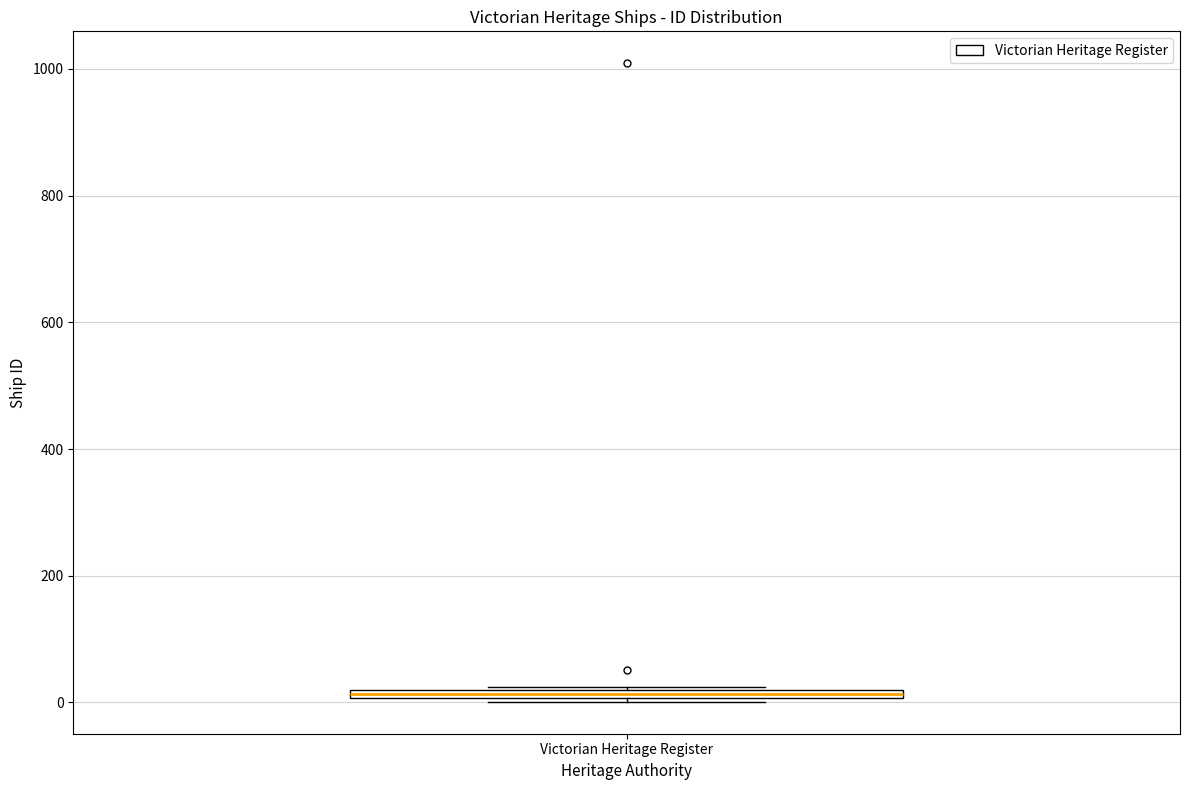

Where is the upper edge of the box for Victorian Heritage Register on the y-axis? The values are not printed on the chart, so give them approximately, as read against the axis.

20